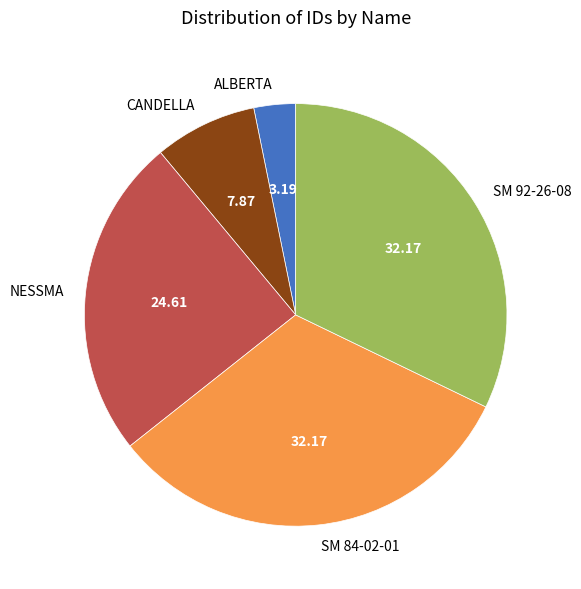

What is the smallest slice in the pie chart?

ALBERTA